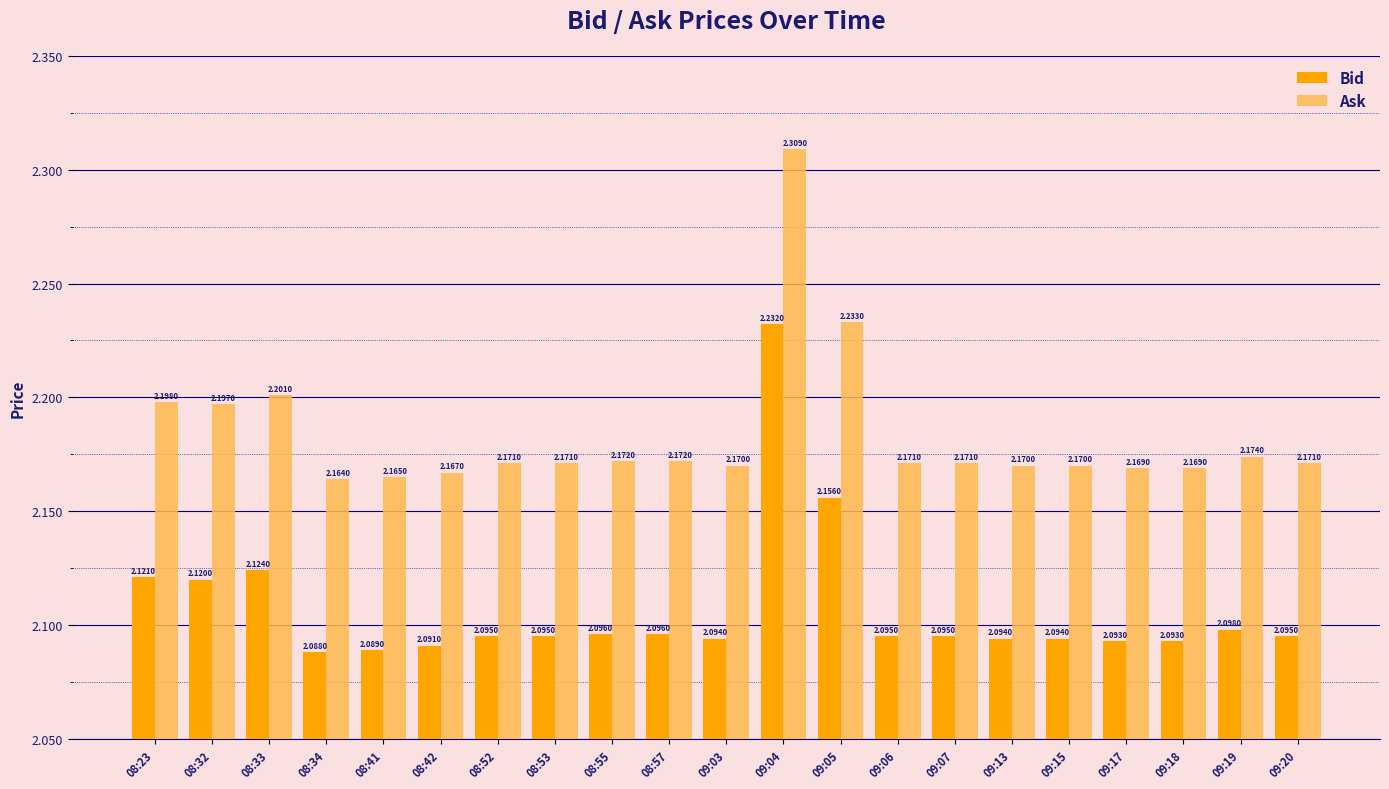

Which series has the largest range (max minus min)?

Ask